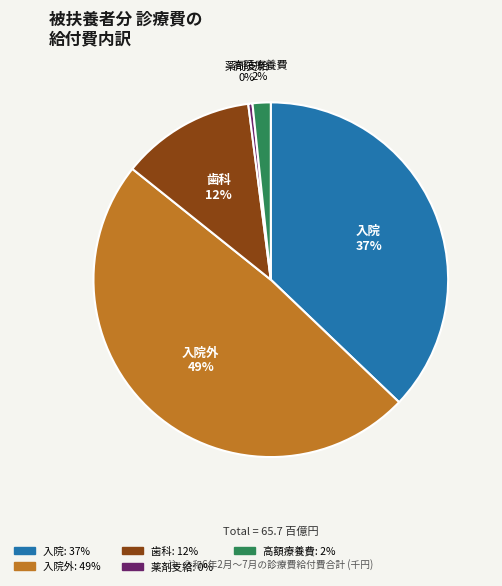

Is there any slice that represents more than half of the pie?

No